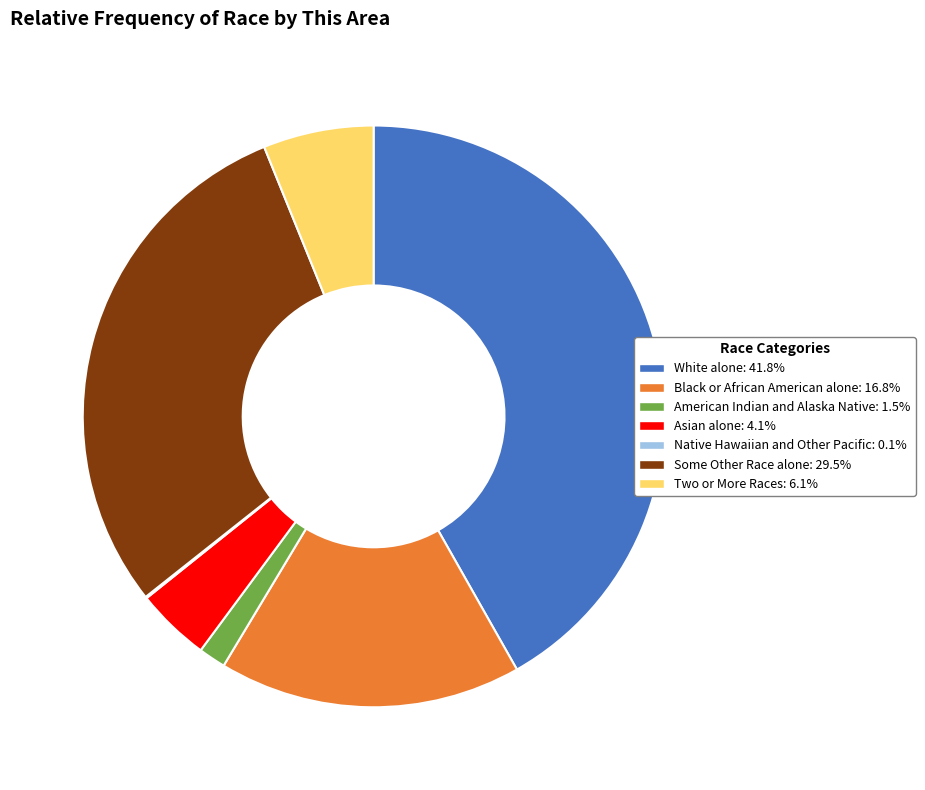

Approximately how many times larger is the value at Some Other Race alone: 29.5% compared to White alone: 41.8%?

0.7